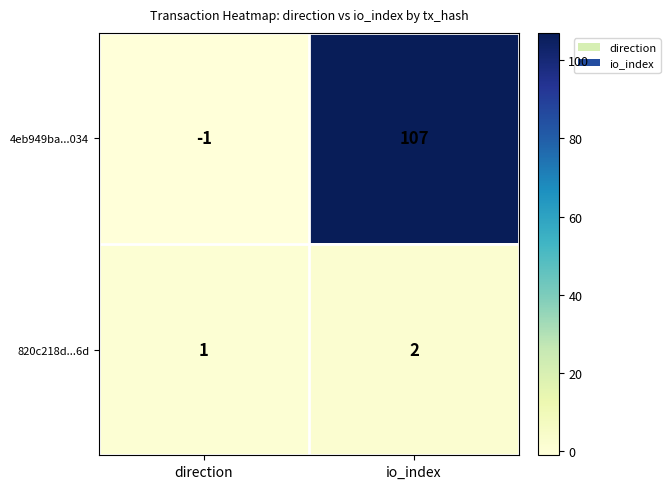

Is it true that 4eb949ba...034 equals 159 at io_index?

False